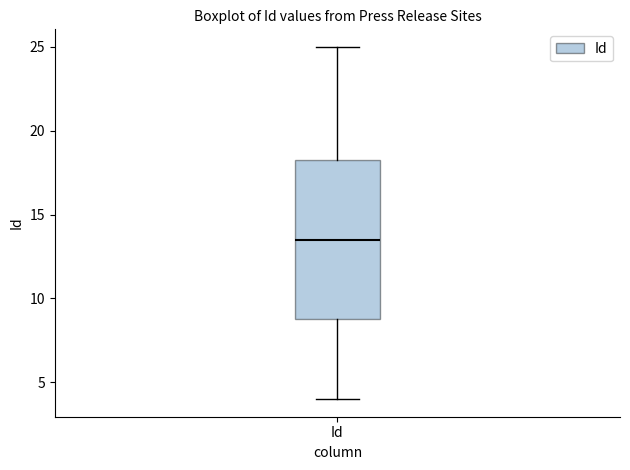

Where is the upper edge of the box for Id on the y-axis? The values are not printed on the chart, so give them approximately, as read against the axis.

18.5